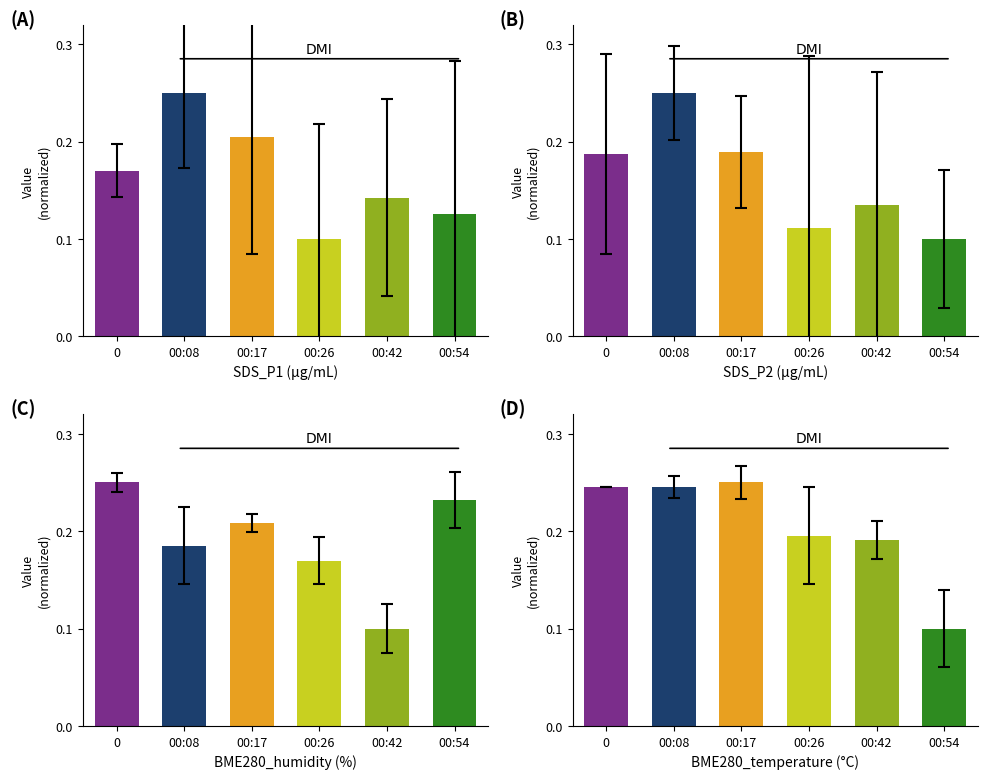

The value of SDS Particle P1 at 00:42 is 0.1. True or false?

True